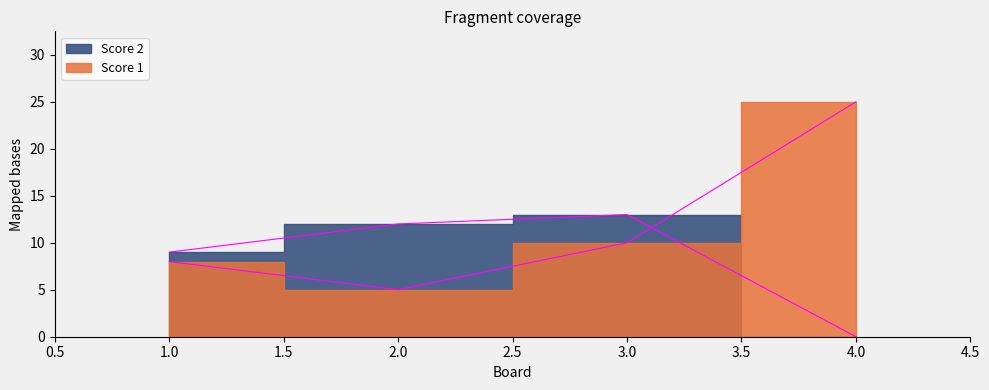

Reading left to right, transcribe all the data shown in this chart.

Score 1: 1=8	2=5	3=10	4=25
Score 2: 1=9	2=12	3=13	4=0